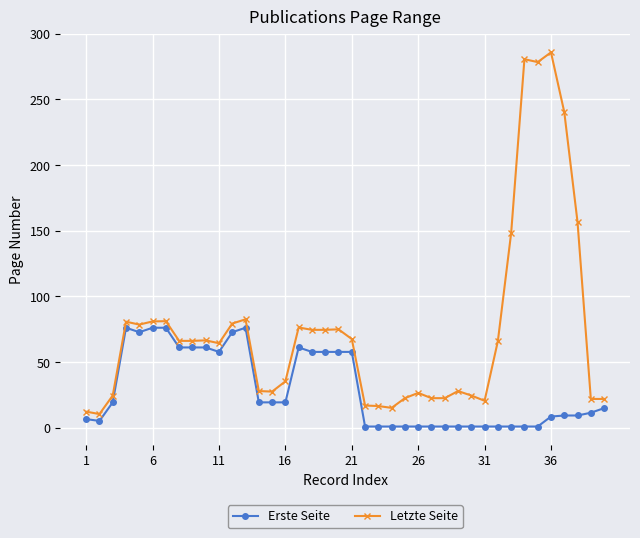

What is the difference between the maximum and minimum values in the Erste Seite series?

75.2